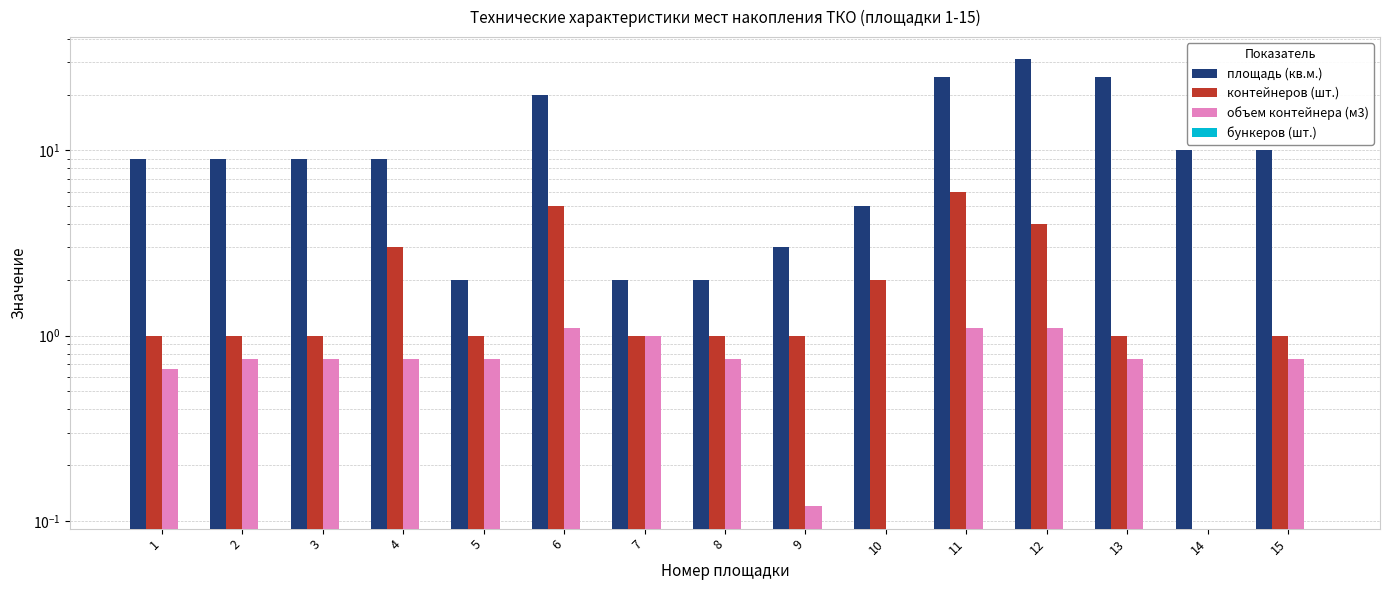

Between 6 and 15, which series saw the biggest shift?

площадь (кв.м.)